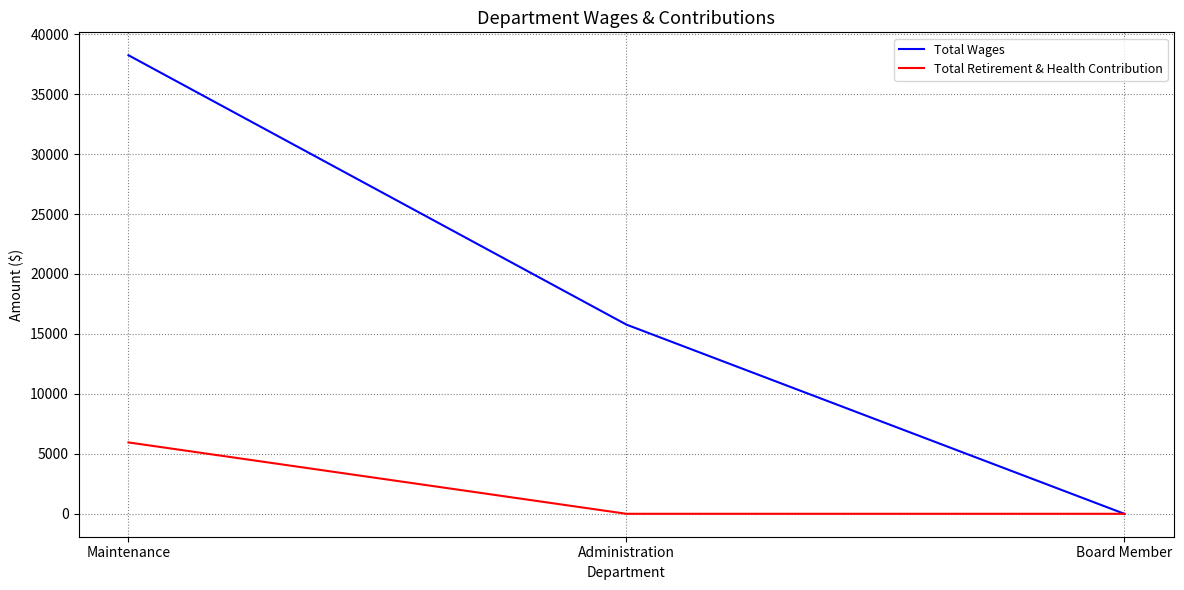

Is this an area chart (filled region under the line)?

No